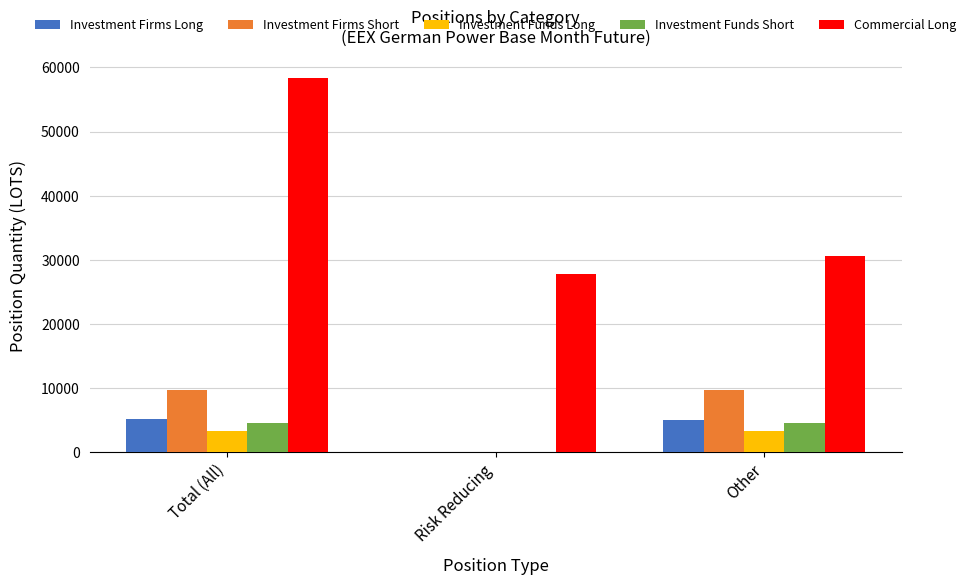

Which series has the widest spread of values?

Commercial Long